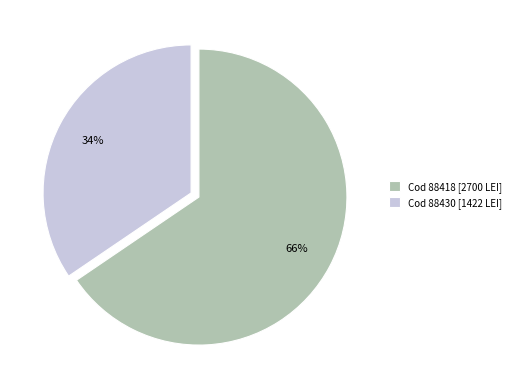

To the nearest percent, what is the average slice percentage?

50%